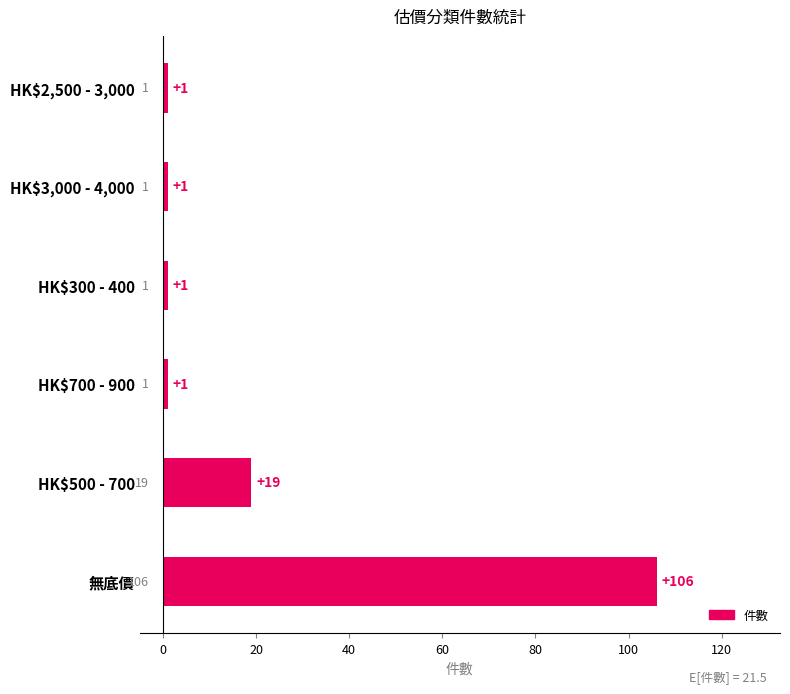

How many values are between 1 and 19?

5